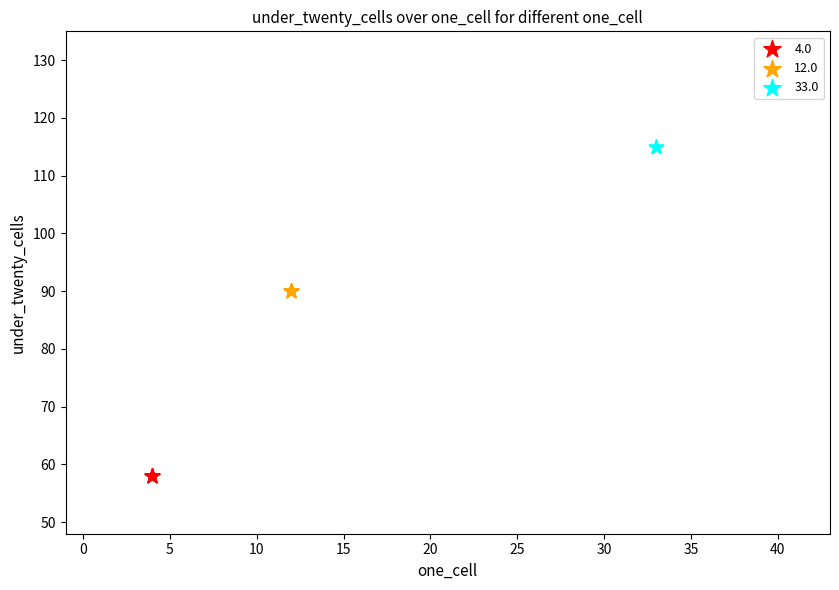

Which series reaches the maximum Y coordinate?

33.0